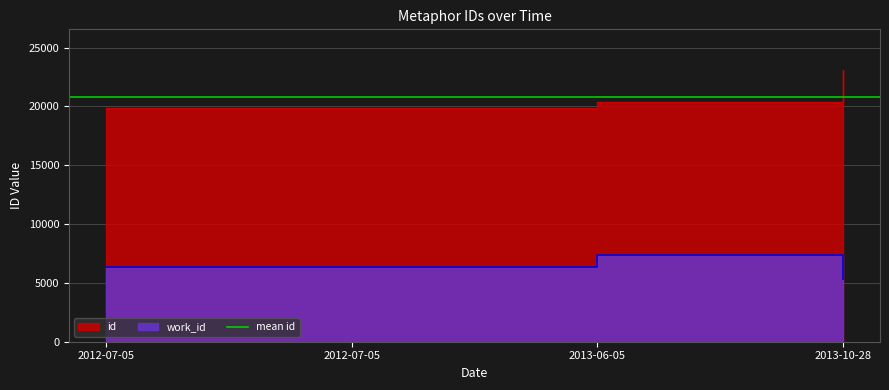

True or false: work_id and id intersect in this chart.

False